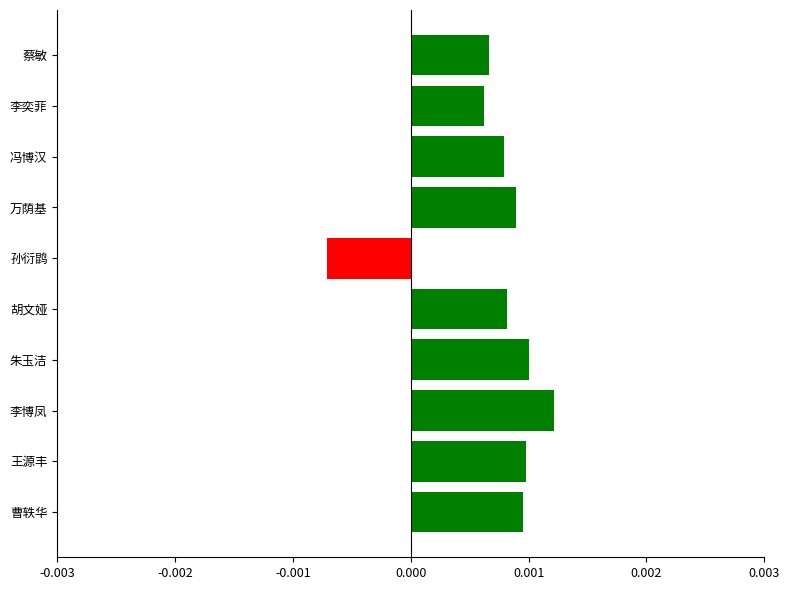

Which label corresponds to the largest value in the chart?

李博凤